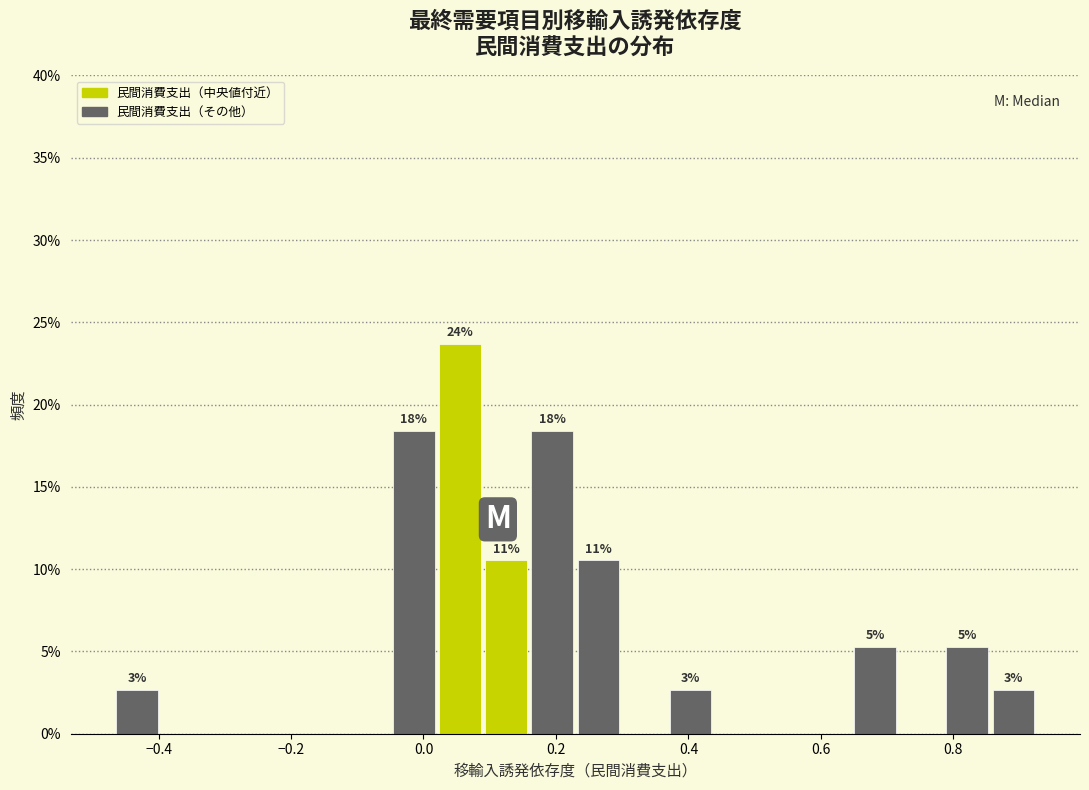

Read against the x-axis, roughly where is the centre of the tallest bar?

0.06